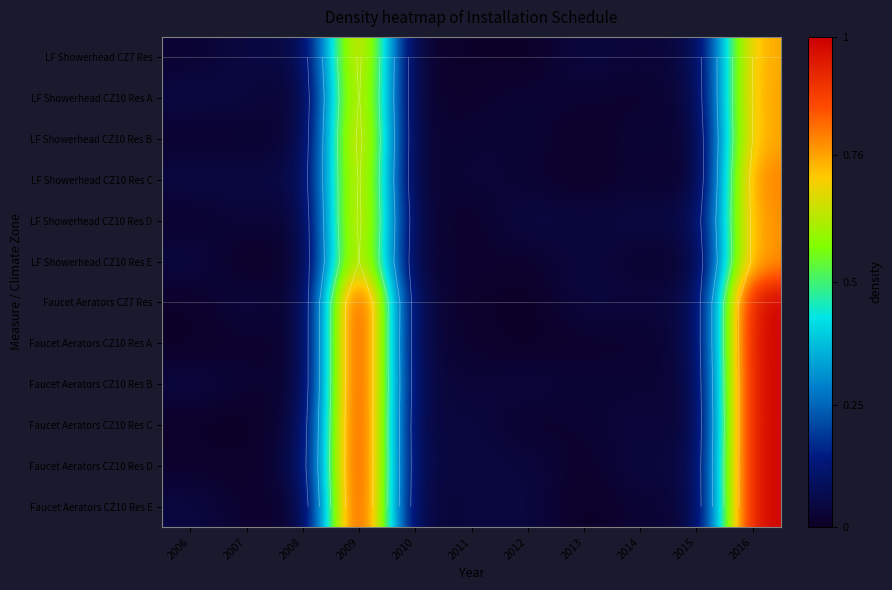

What is the highest value of the LF Showerhead CZ10 Res E series?

0.8